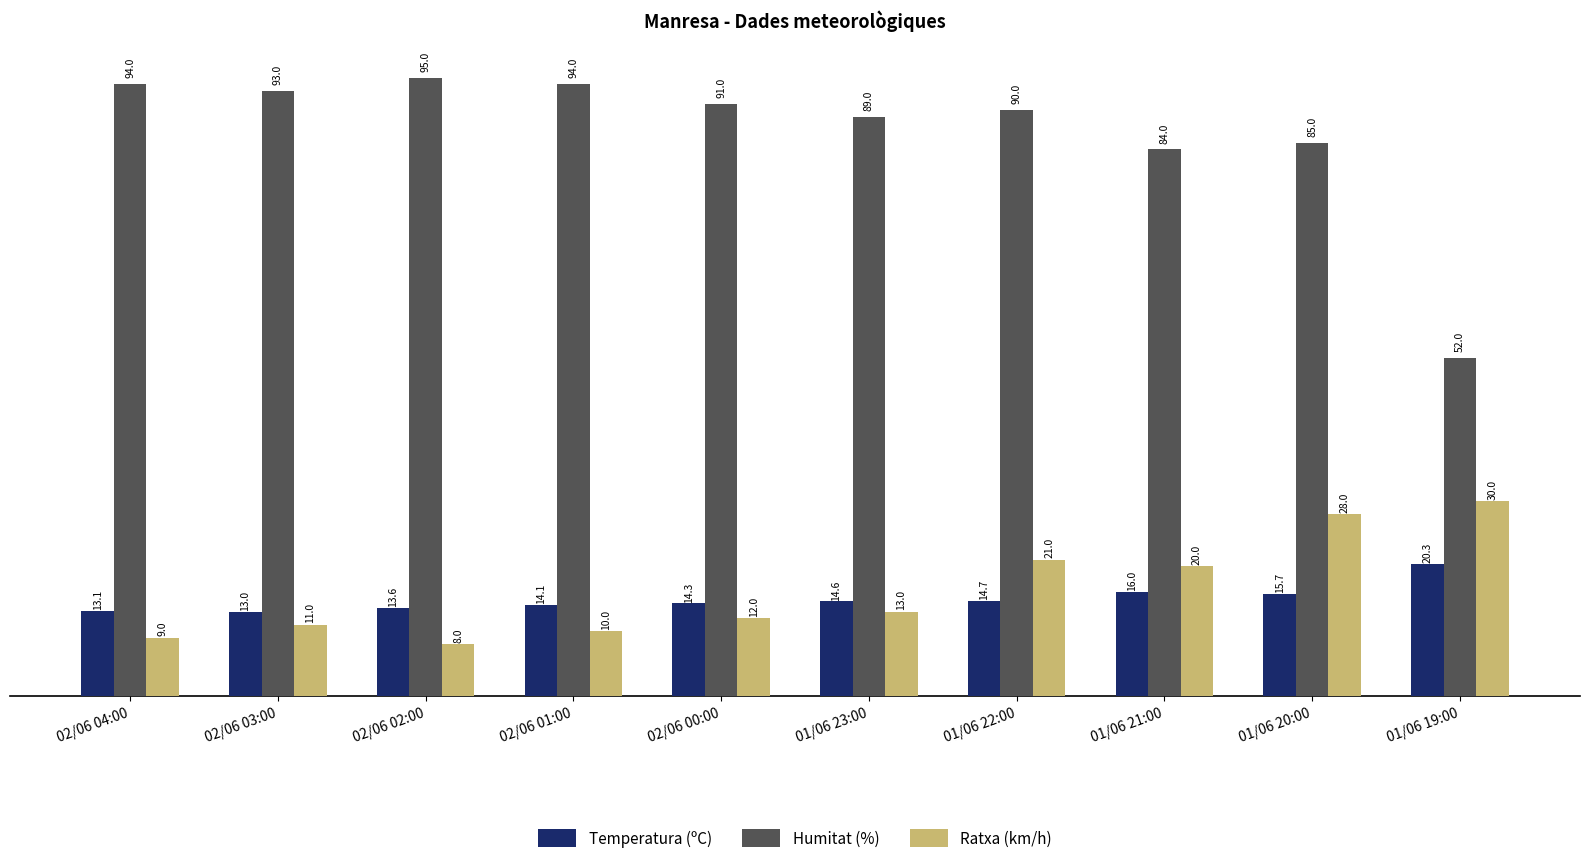

How many values in the Humitat (%) series are below 91?

5